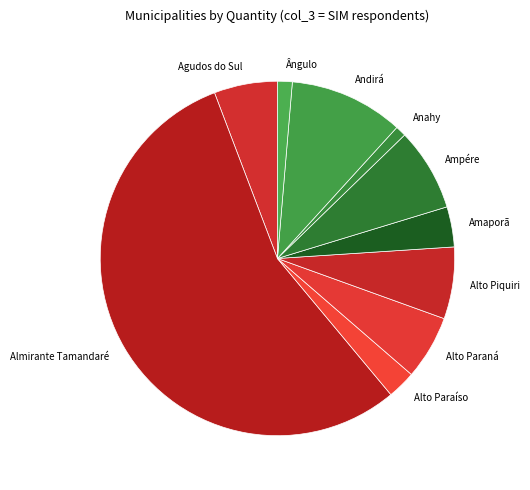

Is it true that Alto Piquiri is 7% of the pie?

True